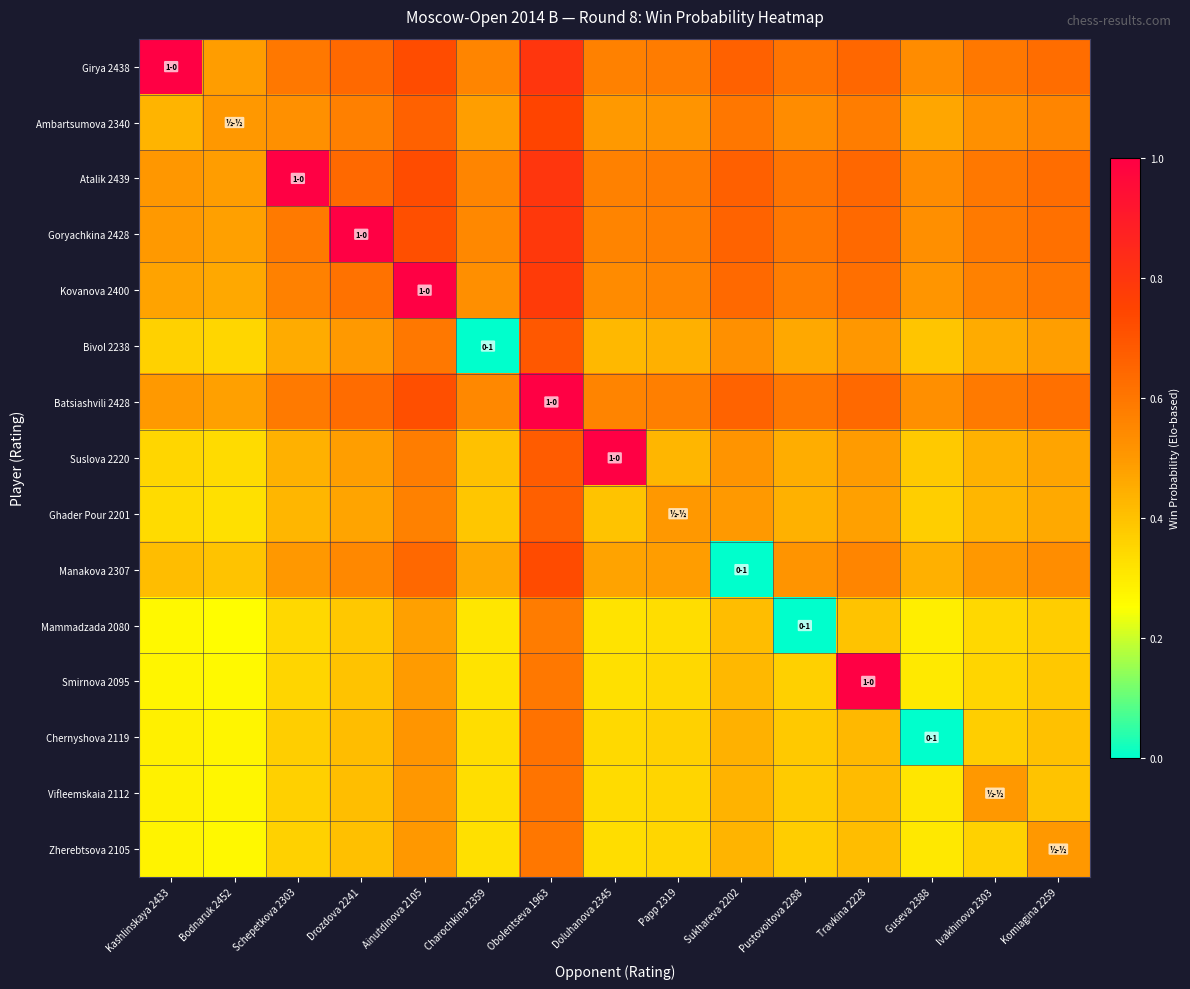

How many series are shown in this chart?

15